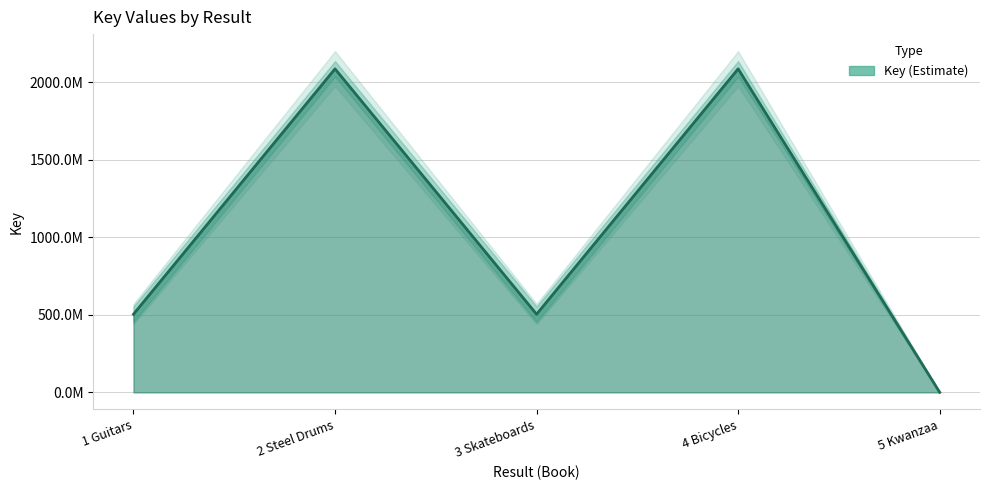

Does the chart have visible grid lines?

Yes